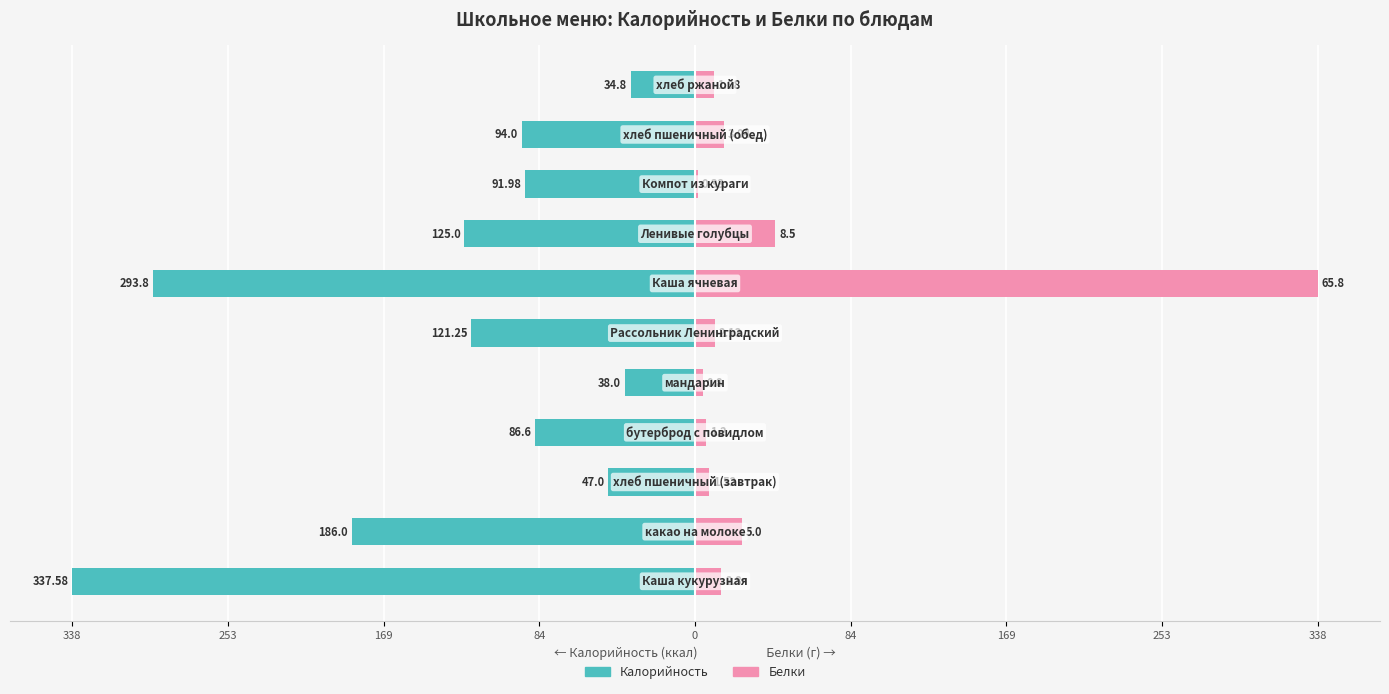

Reading left to right, extract all data points from this chart.

Калорийность: -337.6	-186.0	-47.0	-86.6	-38.0	-121.2	-293.8	-125.0	-92.0	-94.0	-34.8
Белки: 14.4	25.7	7.8	6.2	4.1	10.9	337.6	43.6	1.7	15.6	10.2